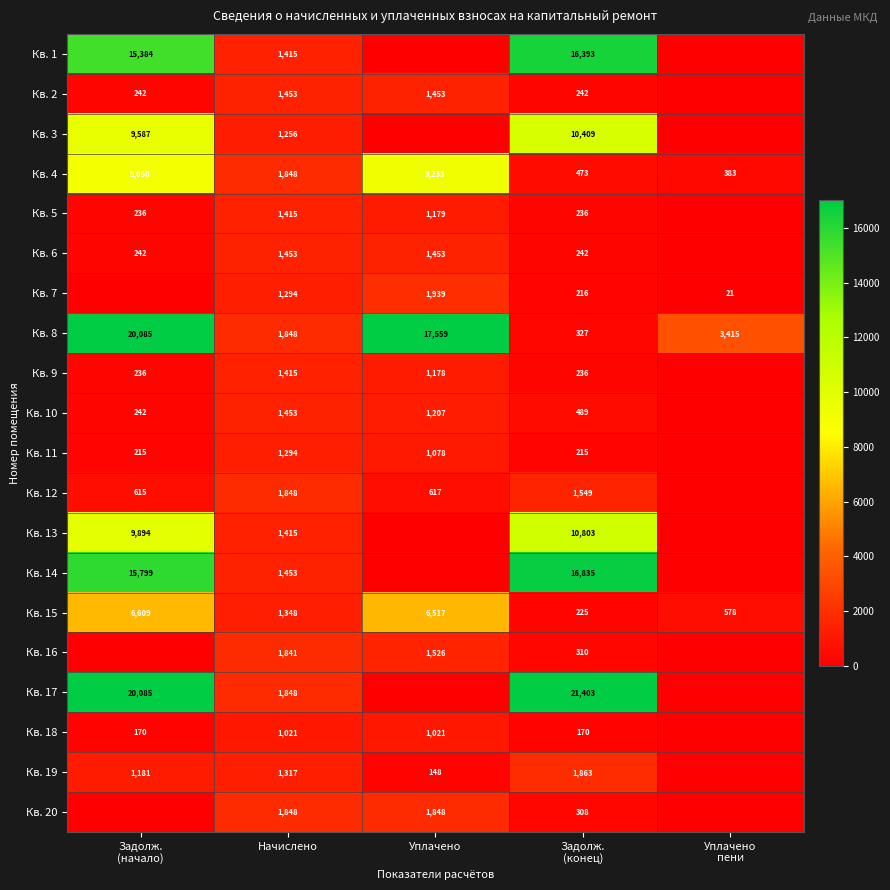

How many series are shown in this chart?

20